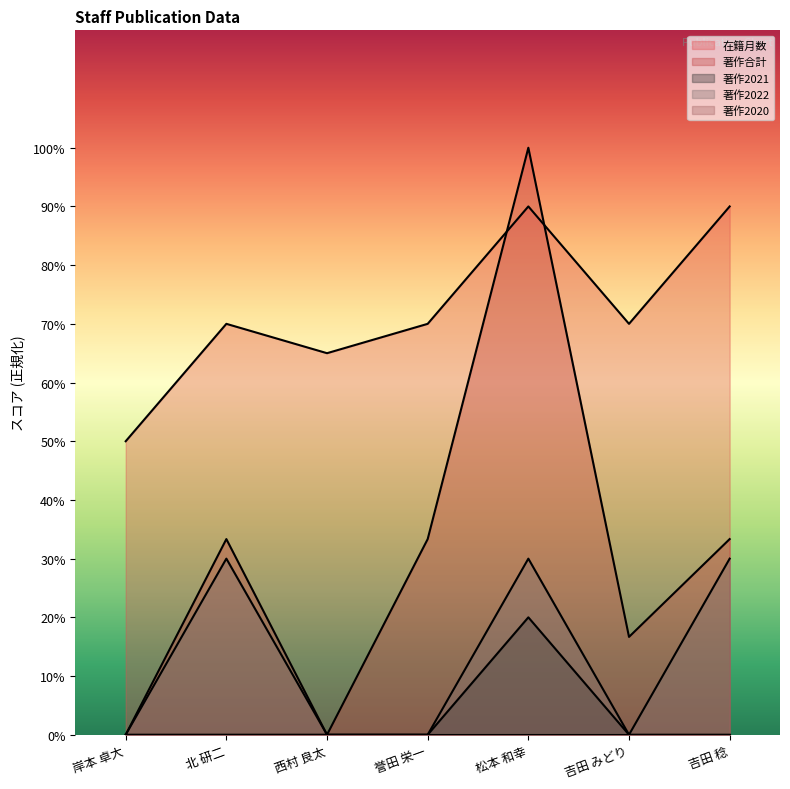

What is the total value across all series at 吉田 みどり?

86.7